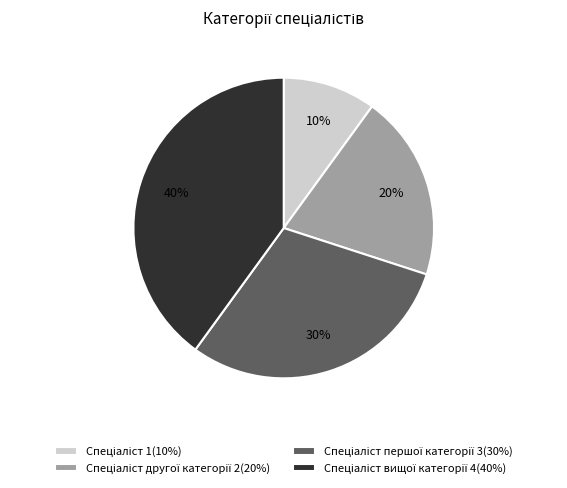

Is there a majority slice in this chart?

No